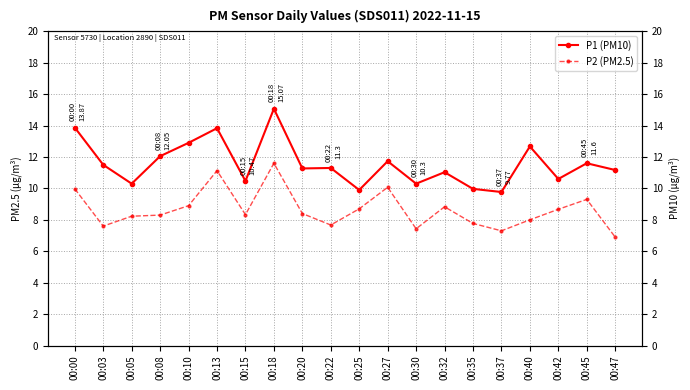

Reading right to left, list all the values displayed in this chart.

P1 (PM10): 11.2	11.6	10.6	12.7	9.8	10.0	11.0	10.3	11.7	9.9	11.3	11.3	15.1	10.5	13.8	12.9	12.1	10.3	11.5	13.9
P2 (PM2.5): 6.9	9.3	8.7	8.0	7.3	7.8	8.8	7.4	10.1	8.7	7.7	8.4	11.6	8.3	11.1	8.9	8.3	8.2	7.6	10.0